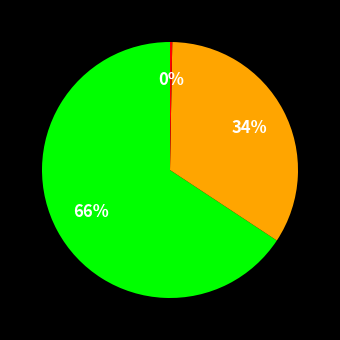

To the nearest percent, what is the average slice percentage?

33%